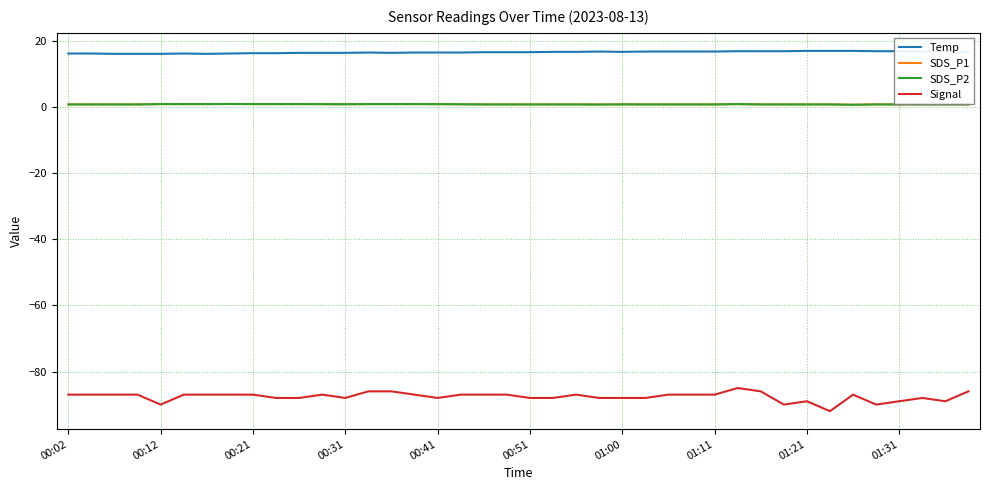

Is this an area chart (filled region under the line)?

No